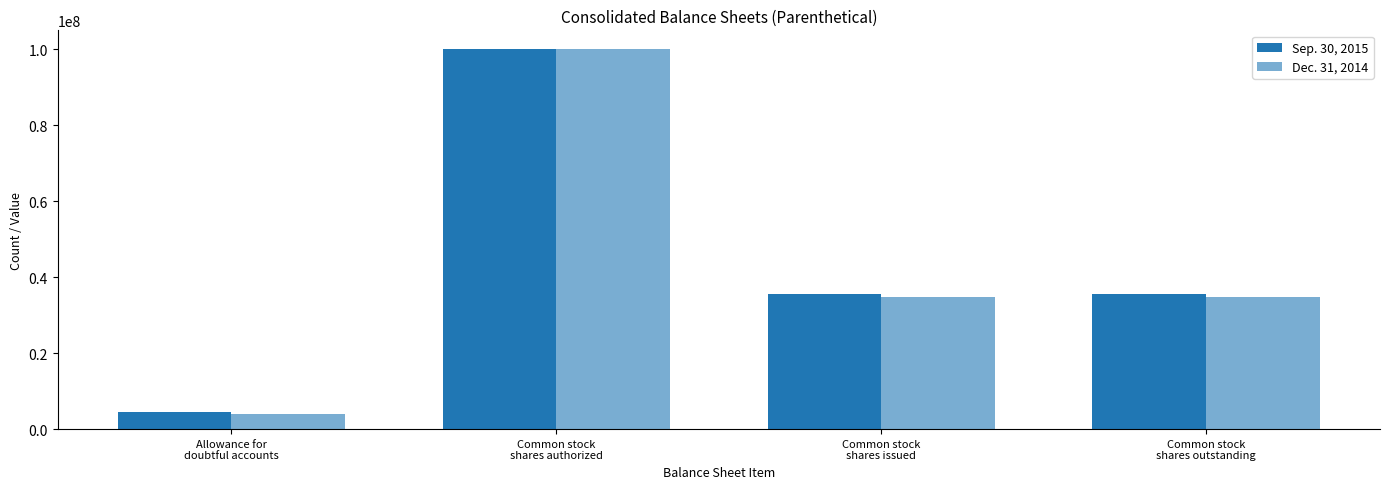

Count the number of data series in this chart.

2